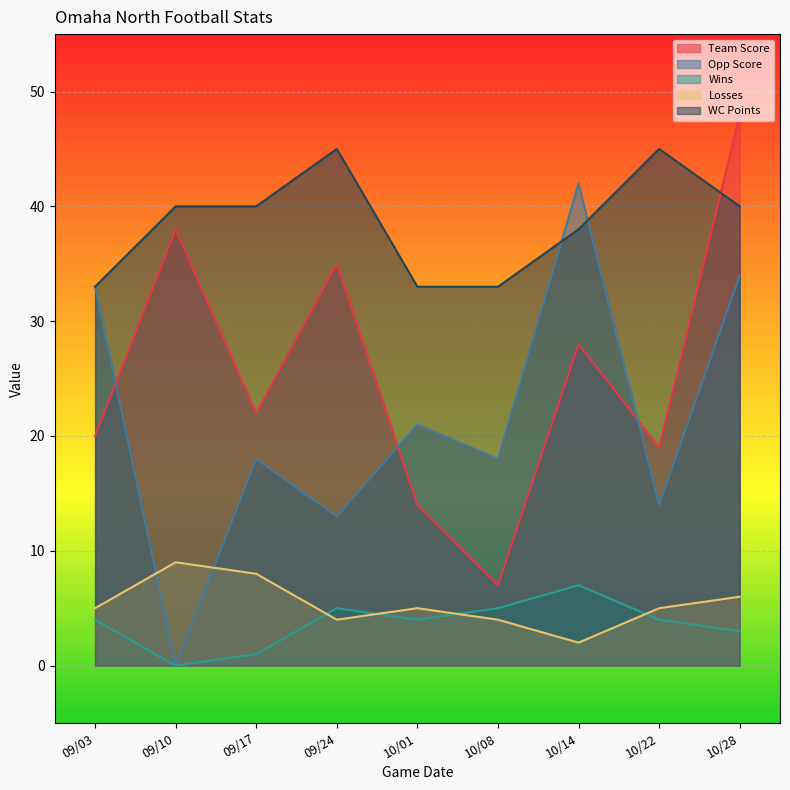

At which category is the sum across all series the highest?

10/28